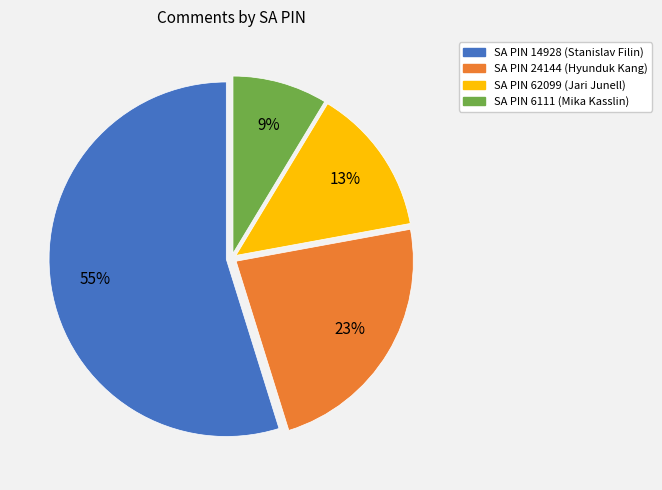

Combined, do SA PIN 14928 (Stanislav Filin) and SA PIN 6111 (Mika Kasslin) account for over 50%?

Yes